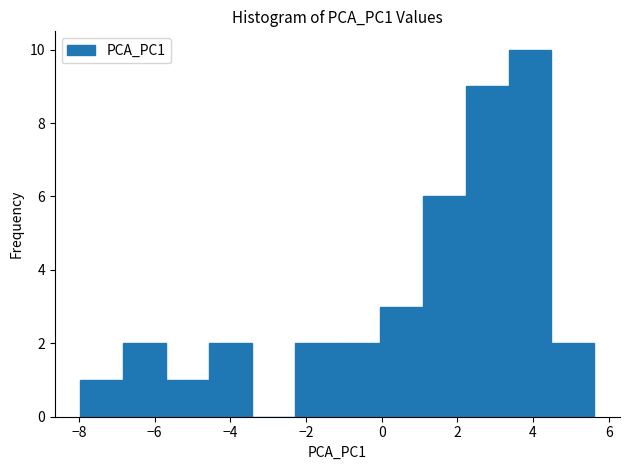

Over which range of the x-axis is the bar tallest?

3.4 to 4.4